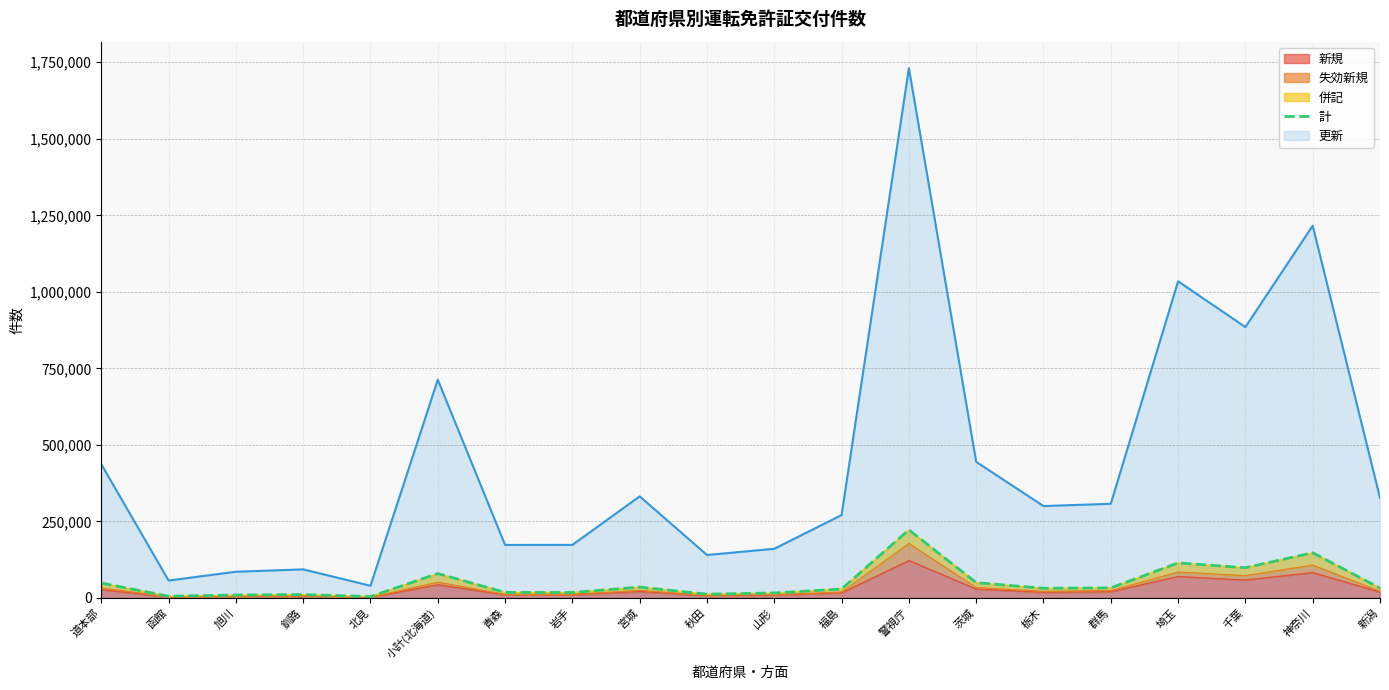

Between 秋田 and 北見, which is larger?

秋田